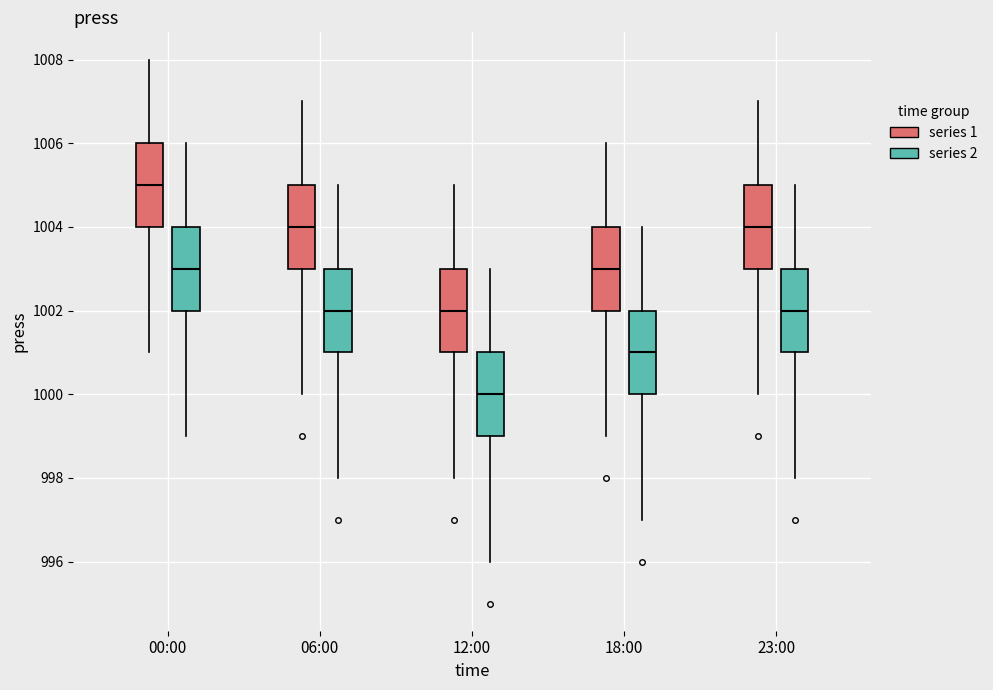

Reading left to right, transcribe this box plot: for each box, give where its median line is, the range the box spans, and where its two whiskers end, as read against the y-axis. The values are not printed on the chart, so give them approximately, as read against the axis.

00:00 (series 1): median 1005, box 1004 to 1006, whiskers 1001 to 1008
00:00 (series 2): median 1003, box 1002 to 1004, whiskers 999 to 1006
06:00 (series 1): median 1004, box 1003 to 1005, whiskers 1000 to 1007
06:00 (series 2): median 1002, box 1001 to 1003, whiskers 998 to 1005
12:00 (series 1): median 1002, box 1001 to 1003, whiskers 998 to 1005
12:00 (series 2): median 1000, box 999 to 1001, whiskers 996 to 1003
18:00 (series 1): median 1003, box 1002 to 1004, whiskers 999 to 1006
18:00 (series 2): median 1001, box 1000 to 1002, whiskers 997 to 1004
23:00 (series 1): median 1004, box 1003 to 1005, whiskers 1000 to 1007
23:00 (series 2): median 1002, box 1001 to 1003, whiskers 998 to 1005